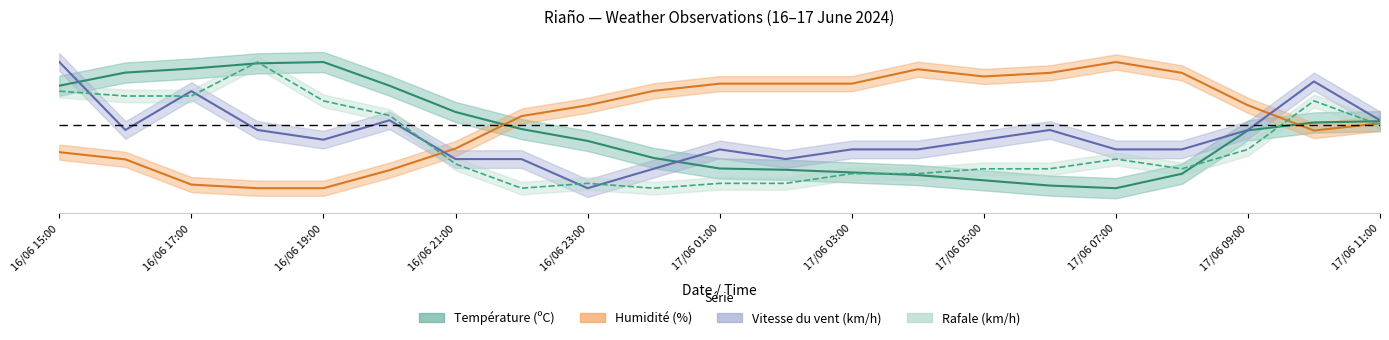

Reading left to right, extract all data points from this chart.

Température (ºC): 16/06 15:00=0.8	16/06 16:00=0.9	16/06 17:00=0.9	16/06 18:00=1.0	16/06 19:00=1.0	16/06 20:00=0.8	16/06 21:00=0.6	16/06 22:00=0.5	16/06 23:00=0.4	17/06 00:00=0.2	17/06 01:00=0.2	17/06 02:00=0.1	17/06 03:00=0.1	17/06 04:00=0.1	17/06 05:00=0.1	17/06 06:00=0.0	17/06 07:00=0.0	17/06 08:00=0.1	17/06 09:00=0.5	17/06 10:00=0.5	17/06 11:00=0.5
Humidité (%): 16/06 15:00=0.3	16/06 16:00=0.2	16/06 17:00=0.0	16/06 18:00=0.0	16/06 19:00=0.0	16/06 20:00=0.1	16/06 21:00=0.3	16/06 22:00=0.6	16/06 23:00=0.7	17/06 00:00=0.8	17/06 01:00=0.8	17/06 02:00=0.8	17/06 03:00=0.8	17/06 04:00=0.9	17/06 05:00=0.9	17/06 06:00=0.9	17/06 07:00=1.0	17/06 08:00=0.9	17/06 09:00=0.7	17/06 10:00=0.5	17/06 11:00=0.5
Vitesse du vent (km/h): 16/06 15:00=1.0	16/06 16:00=0.5	16/06 17:00=0.8	16/06 18:00=0.5	16/06 19:00=0.4	16/06 20:00=0.5	16/06 21:00=0.2	16/06 22:00=0.2	16/06 23:00=0.0	17/06 00:00=0.2	17/06 01:00=0.3	17/06 02:00=0.2	17/06 03:00=0.3	17/06 04:00=0.3	17/06 05:00=0.4	17/06 06:00=0.5	17/06 07:00=0.3	17/06 08:00=0.3	17/06 09:00=0.5	17/06 10:00=0.8	17/06 11:00=0.5
Rafale (km/h): 16/06 15:00=0.8	16/06 16:00=0.7	16/06 17:00=0.7	16/06 18:00=1.0	16/06 19:00=0.7	16/06 20:00=0.6	16/06 21:00=0.2	16/06 22:00=0.0	16/06 23:00=0.0	17/06 00:00=0.0	17/06 01:00=0.0	17/06 02:00=0.0	17/06 03:00=0.1	17/06 04:00=0.1	17/06 05:00=0.2	17/06 06:00=0.2	17/06 07:00=0.2	17/06 08:00=0.2	17/06 09:00=0.3	17/06 10:00=0.7	17/06 11:00=0.5